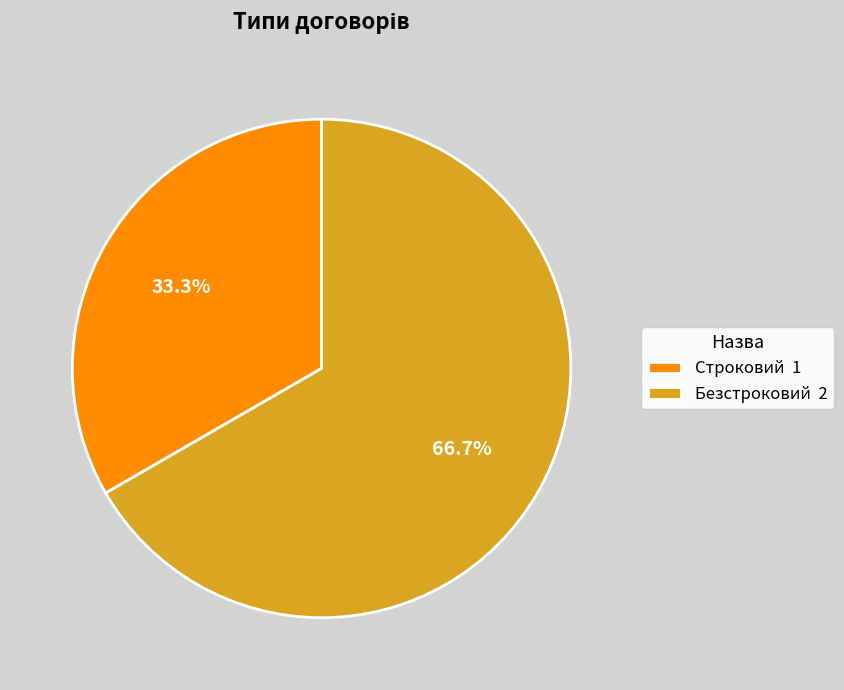

True or false: Строковий accounts for 28% of the total.

False